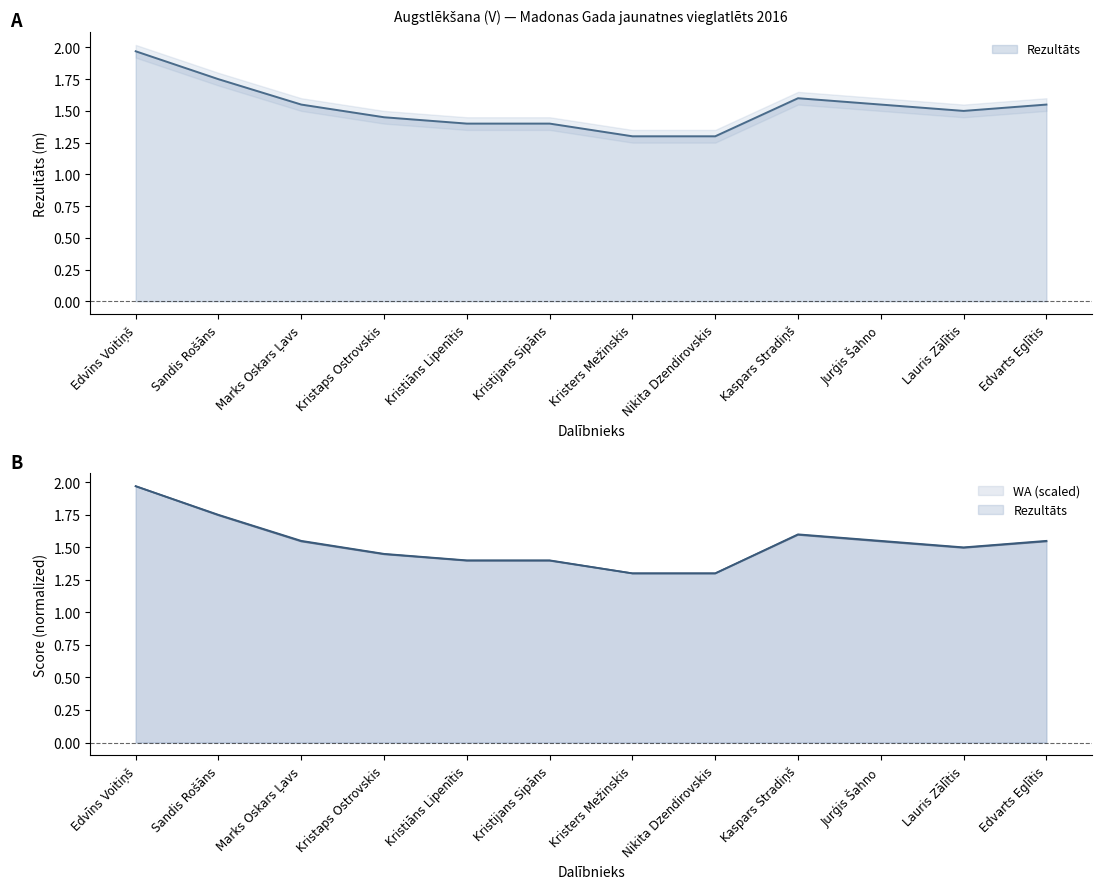

True or false: WA has a value of 1.6 at Kaspars Stradiņš.

True